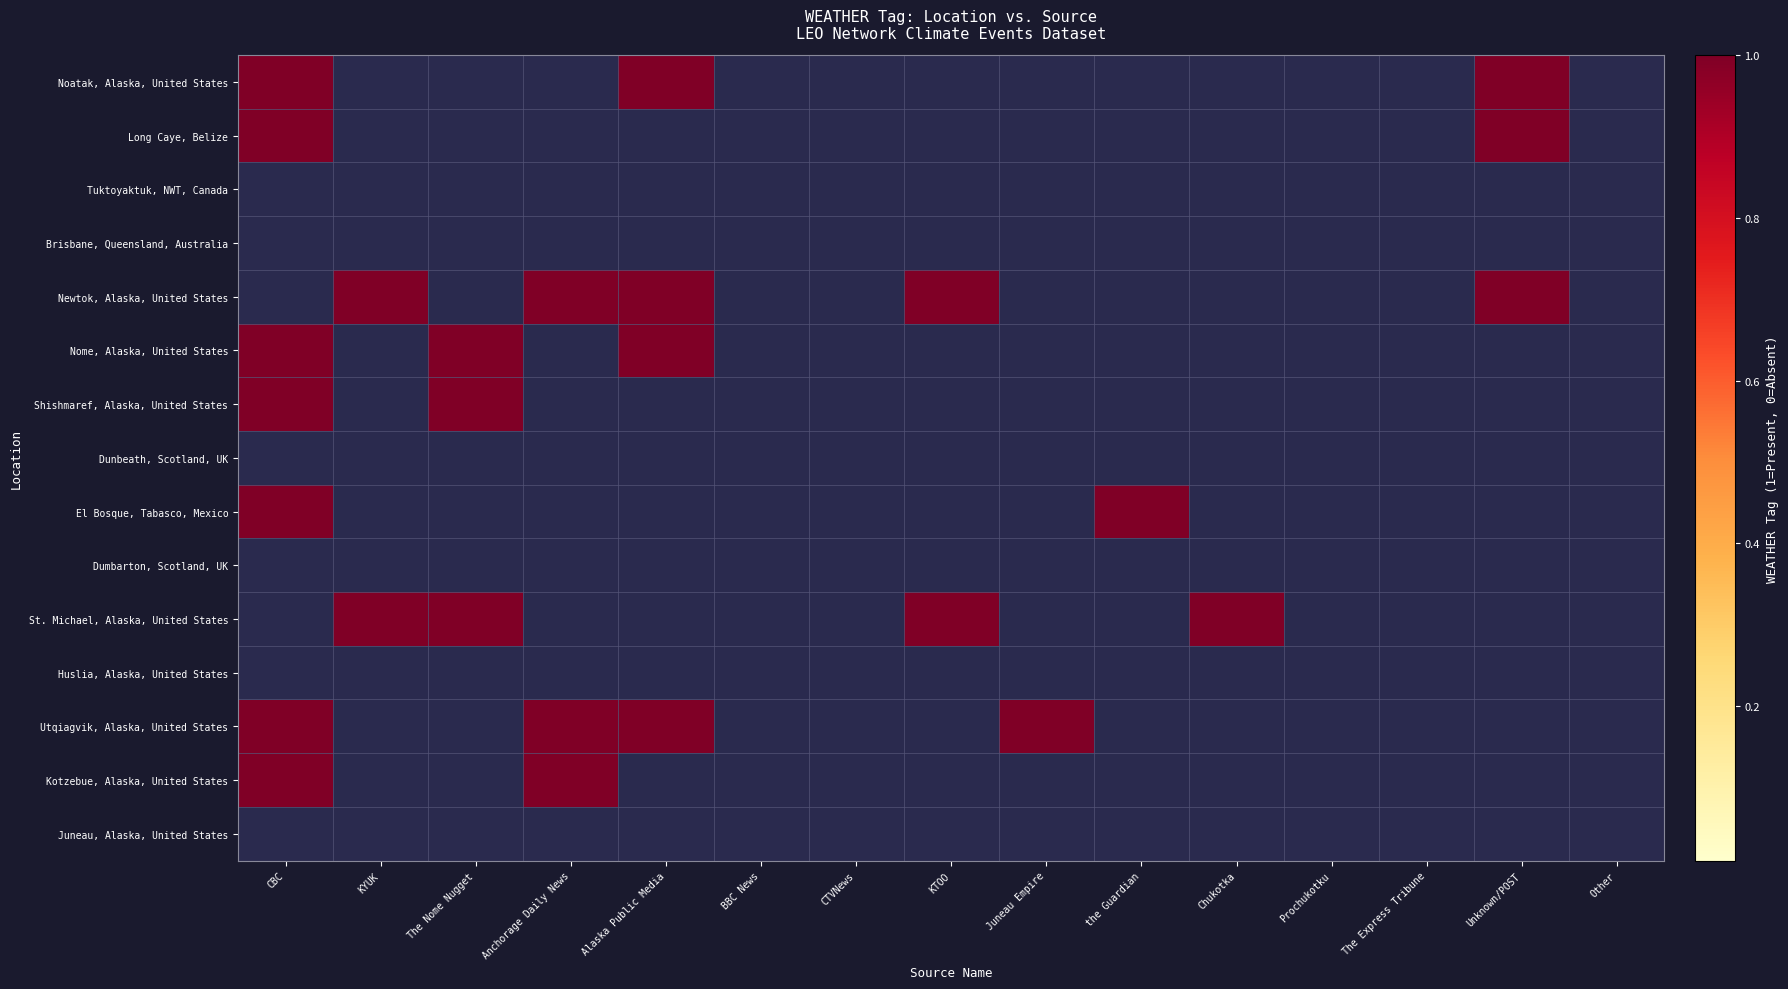

List the series in order of their peak value, lowest first.

Tuktoyaktuk, NWT, Canada, Brisbane, Queensland, Australia, Dunbeath, Scotland, UK, Dumbarton, Scotland, UK, Huslia, Alaska, United States, Juneau, Alaska, United States, Noatak, Alaska, United States, Long Caye, Belize, Newtok, Alaska, United States, Nome, Alaska, United States, Shishmaref, Alaska, United States, El Bosque, Tabasco, Mexico, St. Michael, Alaska, United States, Utqiagvik, Alaska, United States, Kotzebue, Alaska, United States